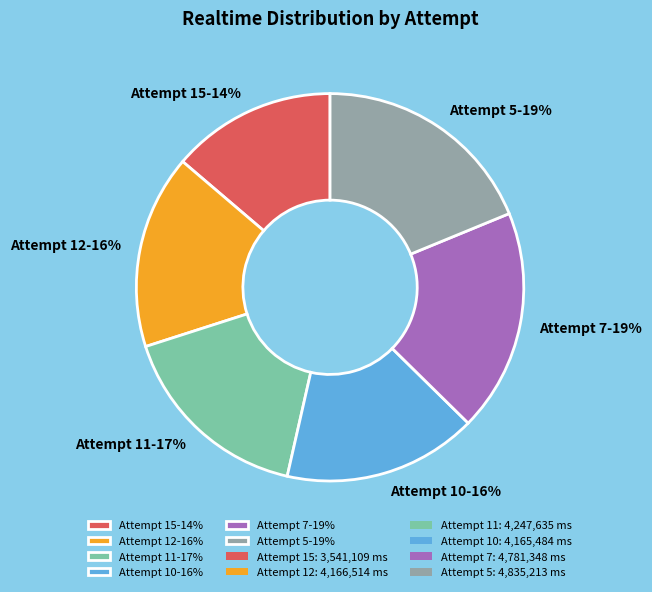

To the nearest percent, what portion does Attempt 10 represent?

16%